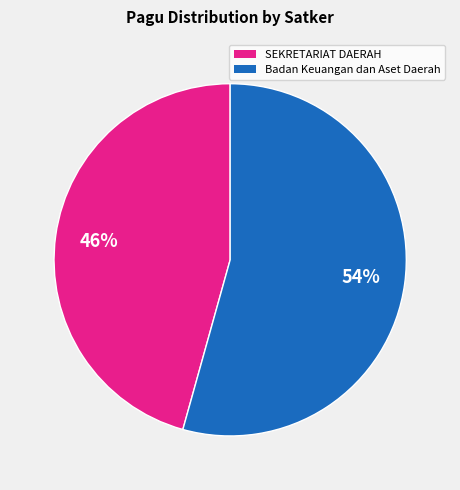

To the nearest percent, what is the average slice percentage?

50%